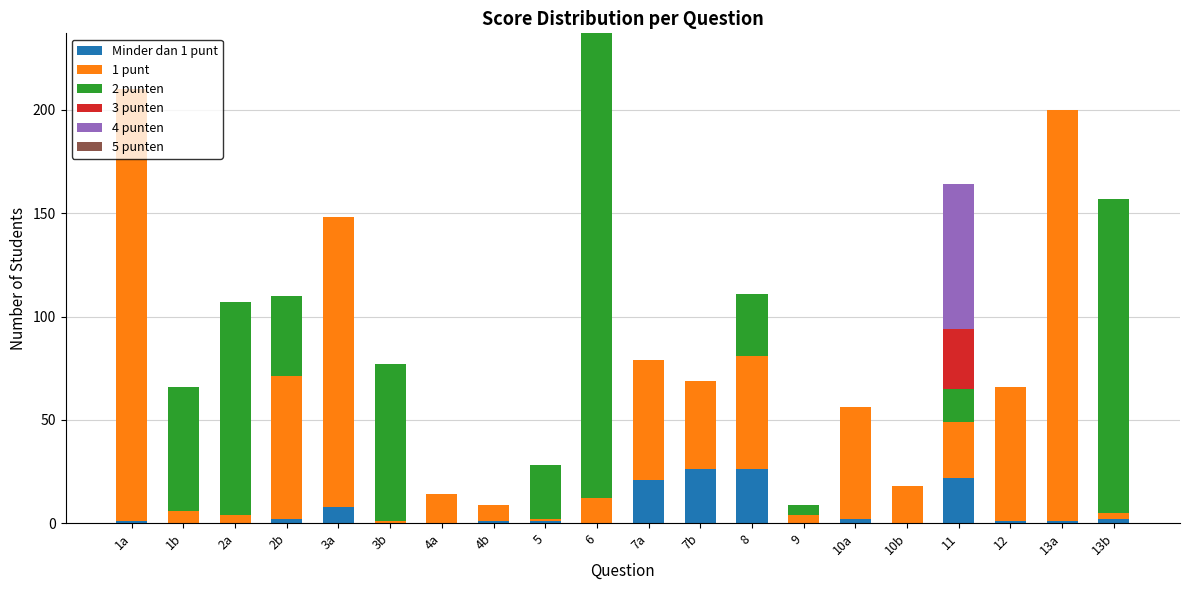

Are the bars grouped side by side (vs. stacked)?

No